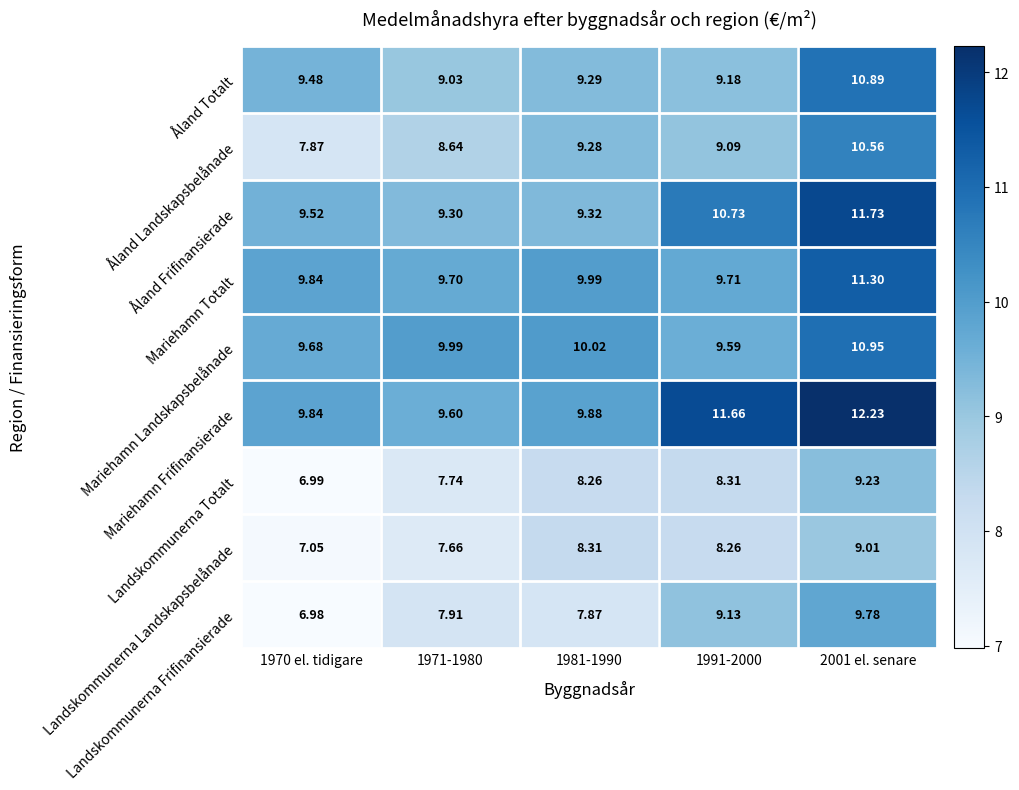

Is the value of Mariehamn Frifinansierade at 1991-2000 greater than the value of Mariehamn Landskapsbelånade at 2001 el. senare?

Yes